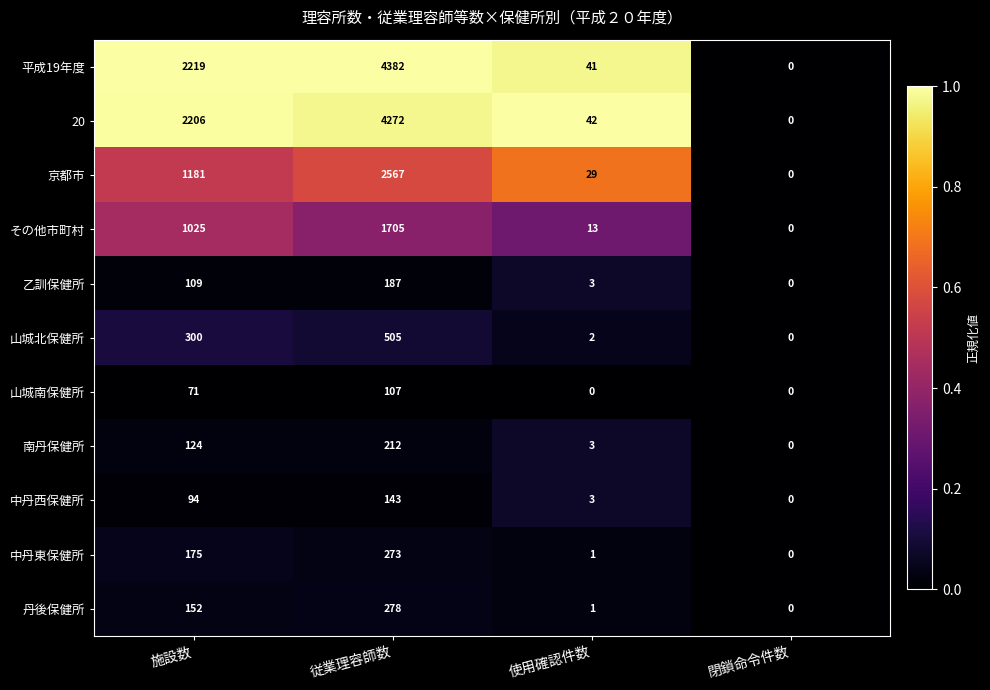

Between 使用確認件数 and 閉鎖命令件数, which series saw the biggest shift?

20